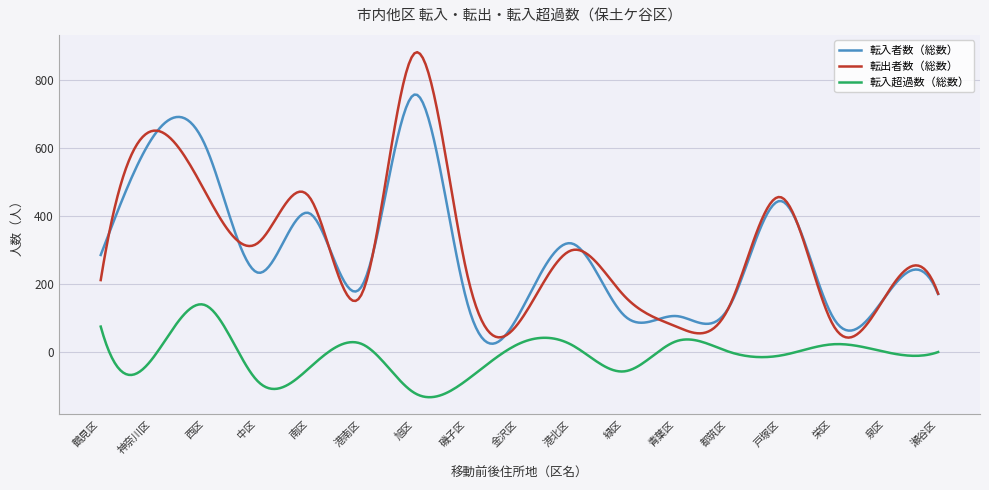

How many lines are shown in the chart?

3